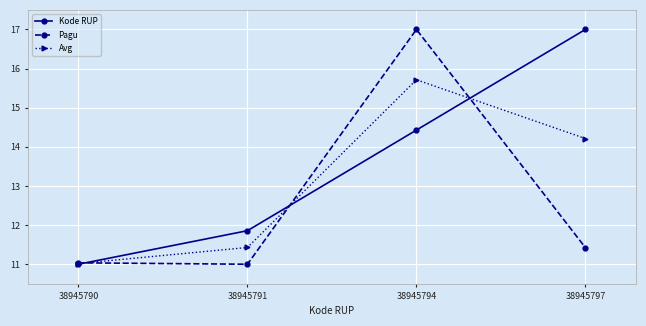

List the labels in order of Avg value, smallest first.

38945790, 38945791, 38945797, 38945794